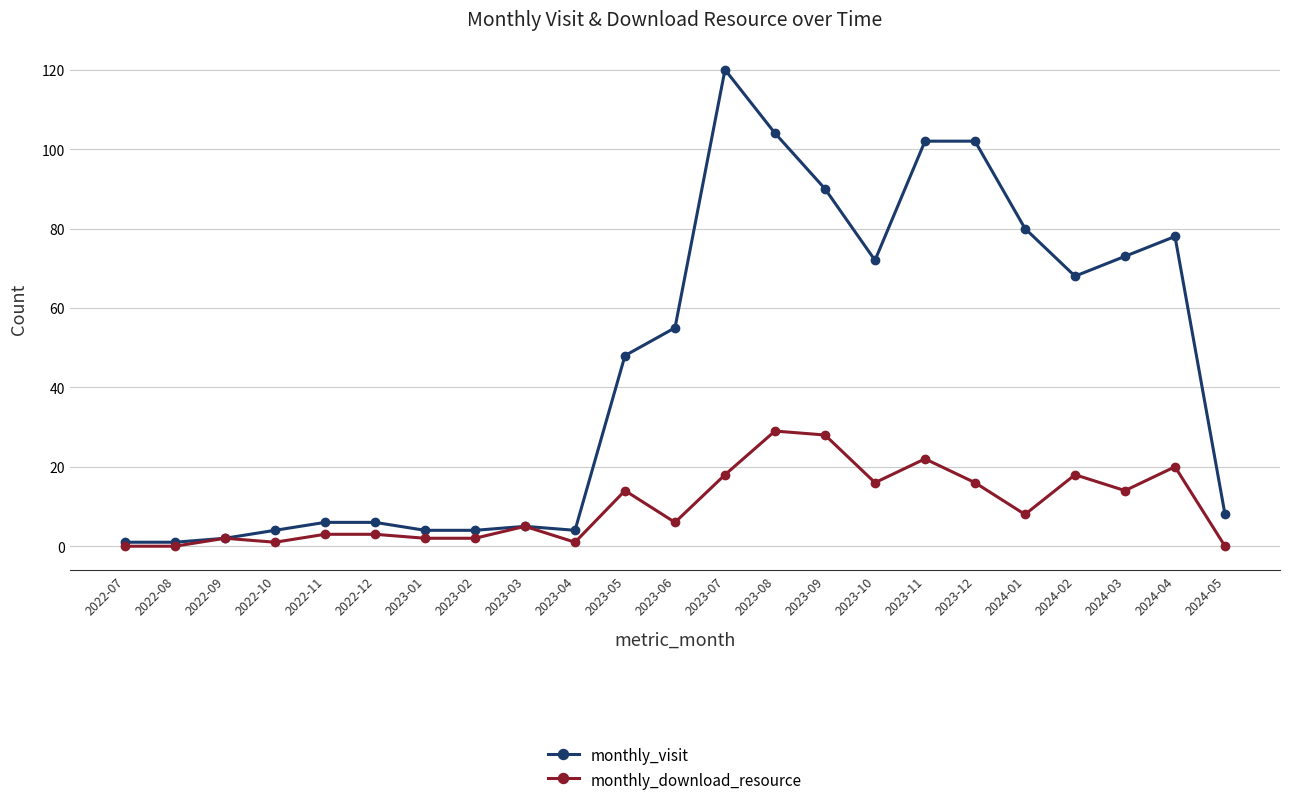

Reading left to right, what are all the values shown in this chart?

monthly_visit: 1	1	2	4	6	6	4	4	5	4	48	55	120	104	90	72	102	102	80	68	73	78	8
monthly_download_resource: 0	0	2	1	3	3	2	2	5	1	14	6	18	29	28	16	22	16	8	18	14	20	0